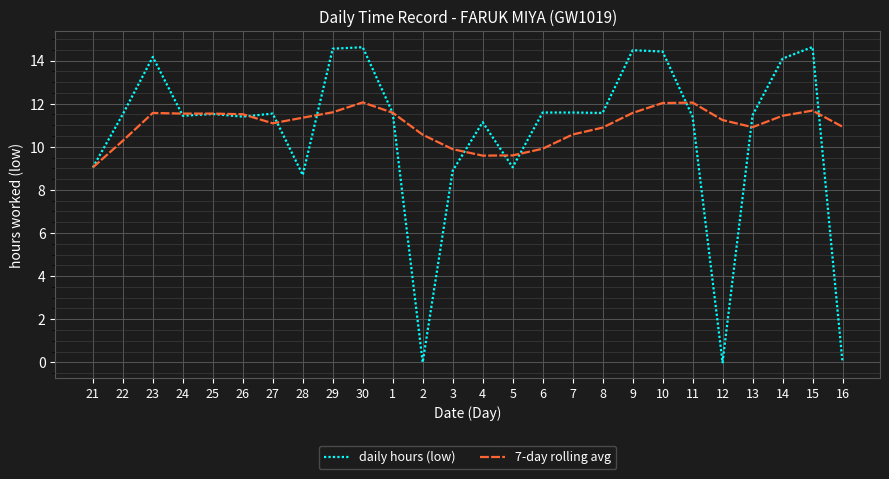

Where does the 7-day rolling avg series first go above 11?

23